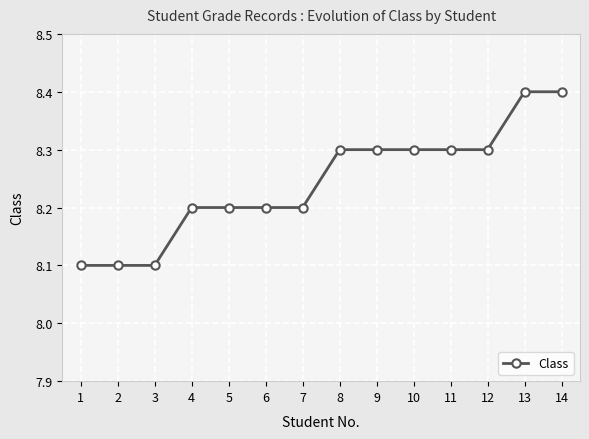

Between 12 and 2, which is larger?

12